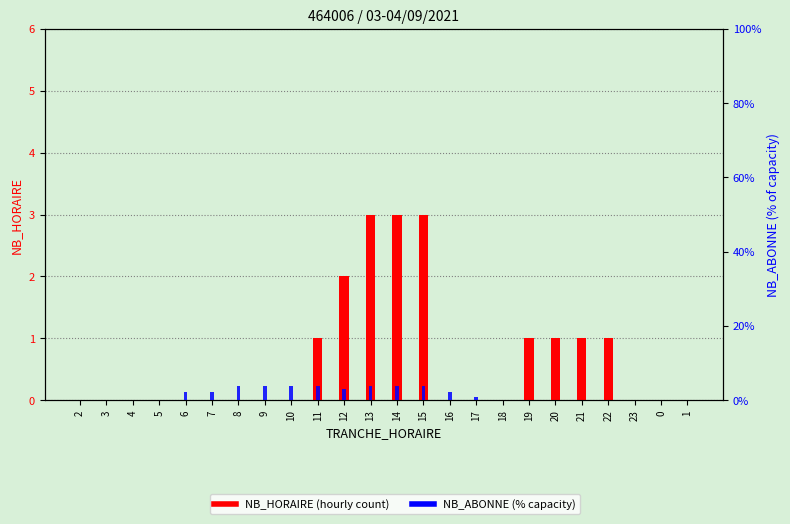

Where is NB_HORAIRE (hourly count) nearest to the value 1?

11